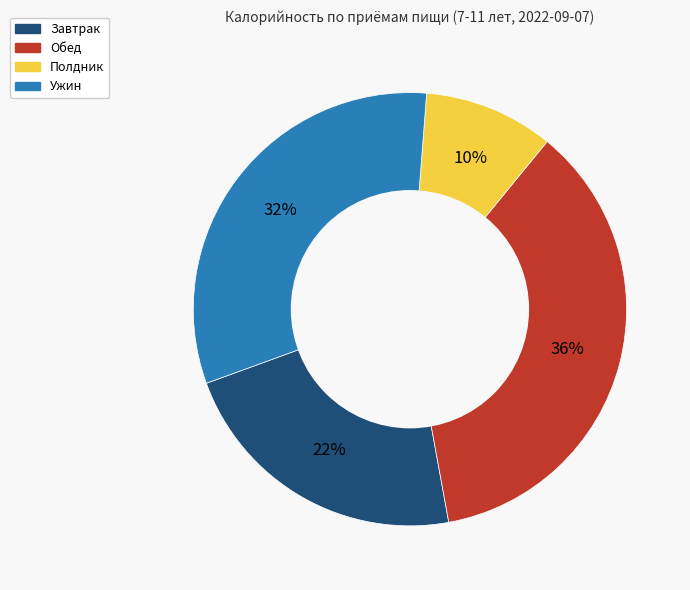

Is Ужин the majority of the pie?

No